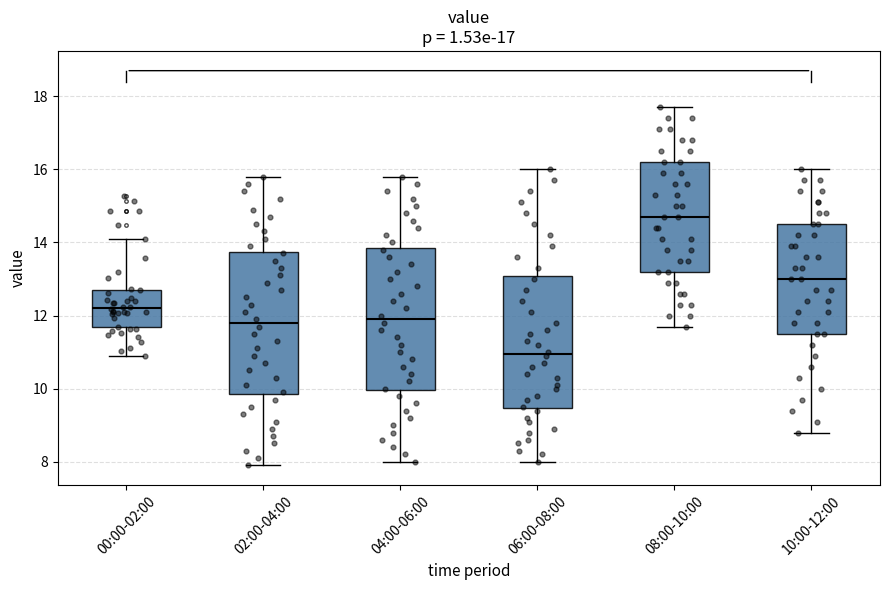

Reading left to right, read every box against the y-axis: the position of its median line, the range the box covers, and the ends of its whiskers. The values are not printed on the chart, so give them approximately, as read against the axis.

00:00-02:00: median 12.2, box 11.6 to 12.8, whiskers 11.0 to 14.2
02:00-04:00: median 11.8, box 9.8 to 13.8, whiskers 8.0 to 15.8
04:00-06:00: median 12.0, box 10.0 to 13.8, whiskers 8.0 to 15.8
06:00-08:00: median 11.0, box 9.4 to 13.0, whiskers 8.0 to 16.0
08:00-10:00: median 14.8, box 13.2 to 16.2, whiskers 11.8 to 17.8
10:00-12:00: median 13.0, box 11.6 to 14.6, whiskers 8.8 to 16.0